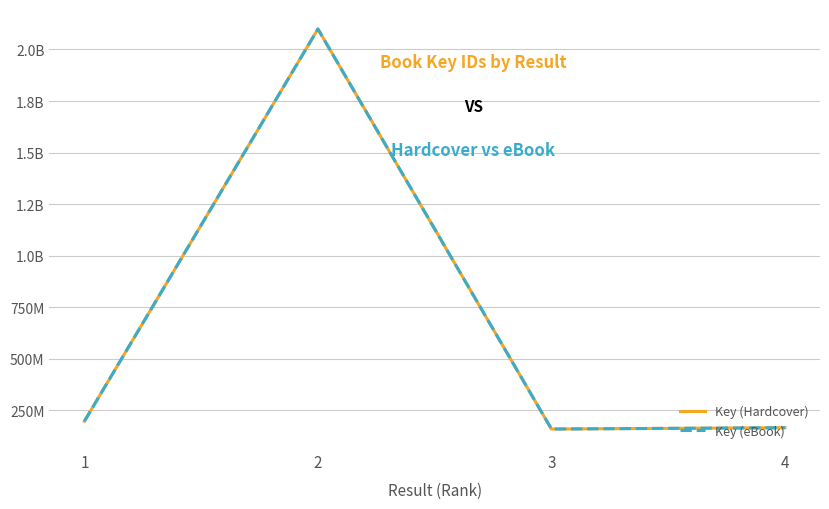

Does the chart have visible grid lines?

Yes